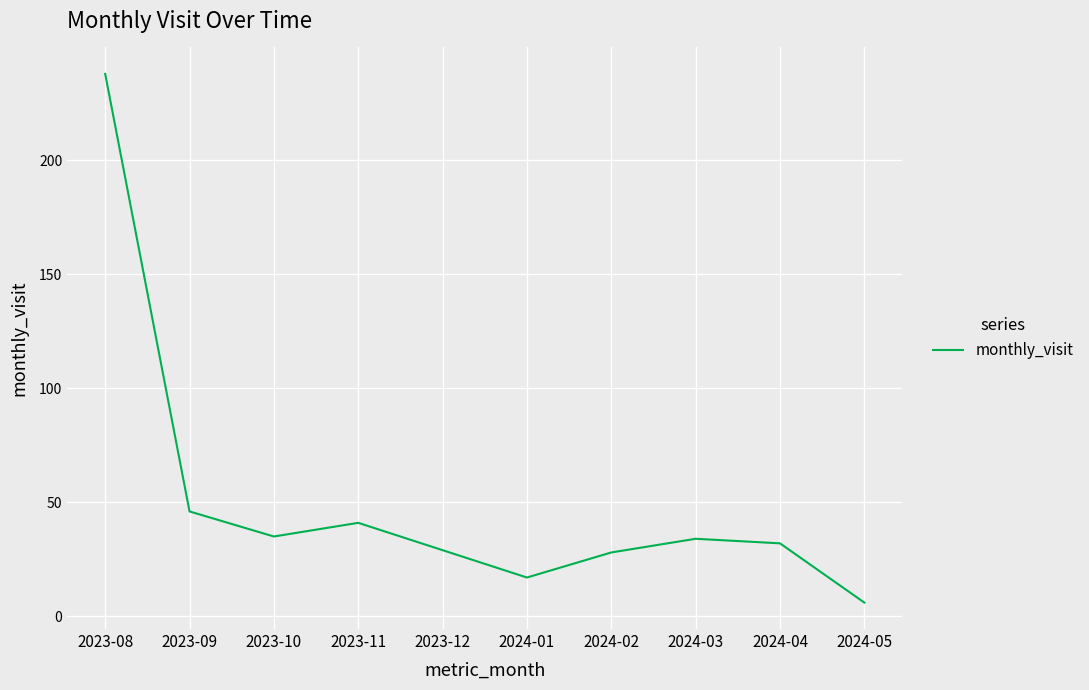

What is the sum of all values?

506